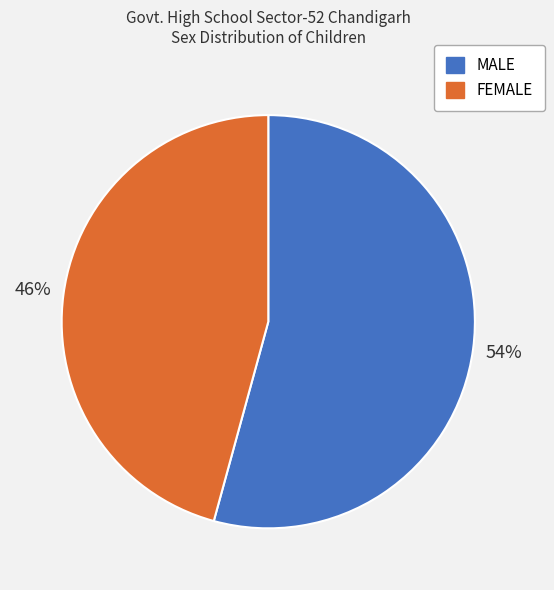

Which slice is the largest?

MALE